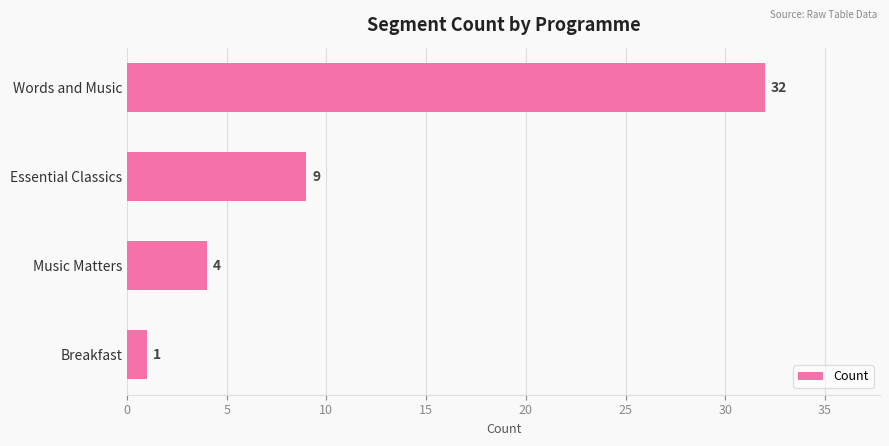

At which category does the chart reach its minimum across all series?

Breakfast